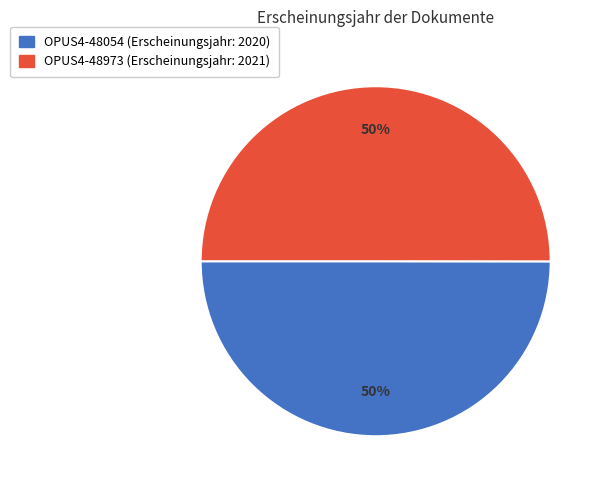

How many slices are in this pie chart?

2